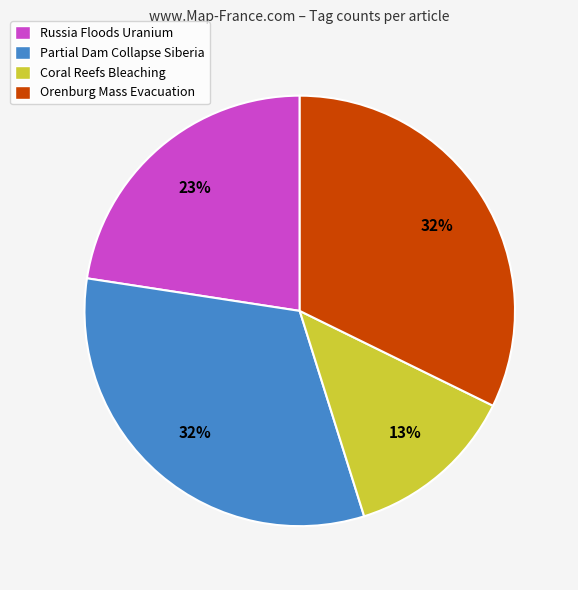

Do Russia Floods Uranium and Partial Dam Collapse Siberia together represent more than half of the pie?

Yes